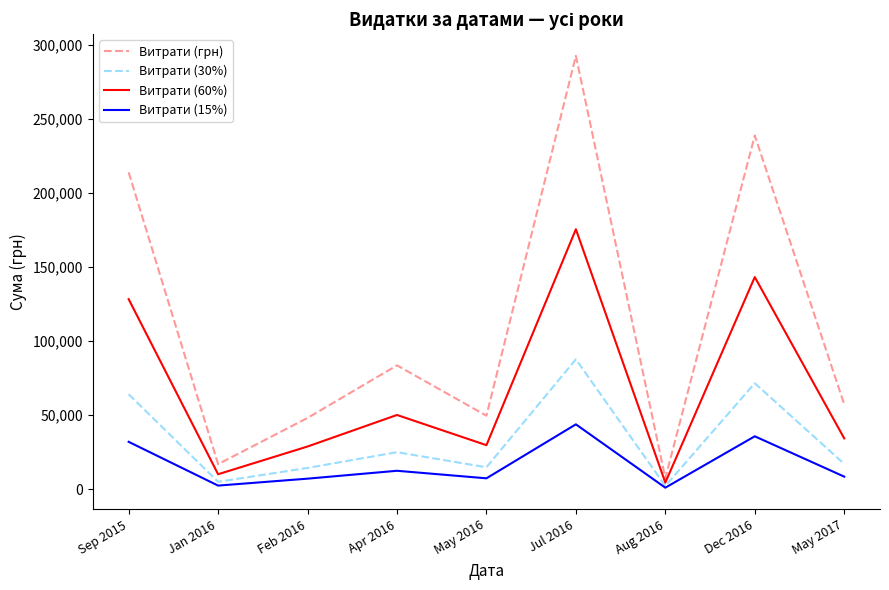

Which category has the highest value in the Витрати (грн) series?

Jul 2016